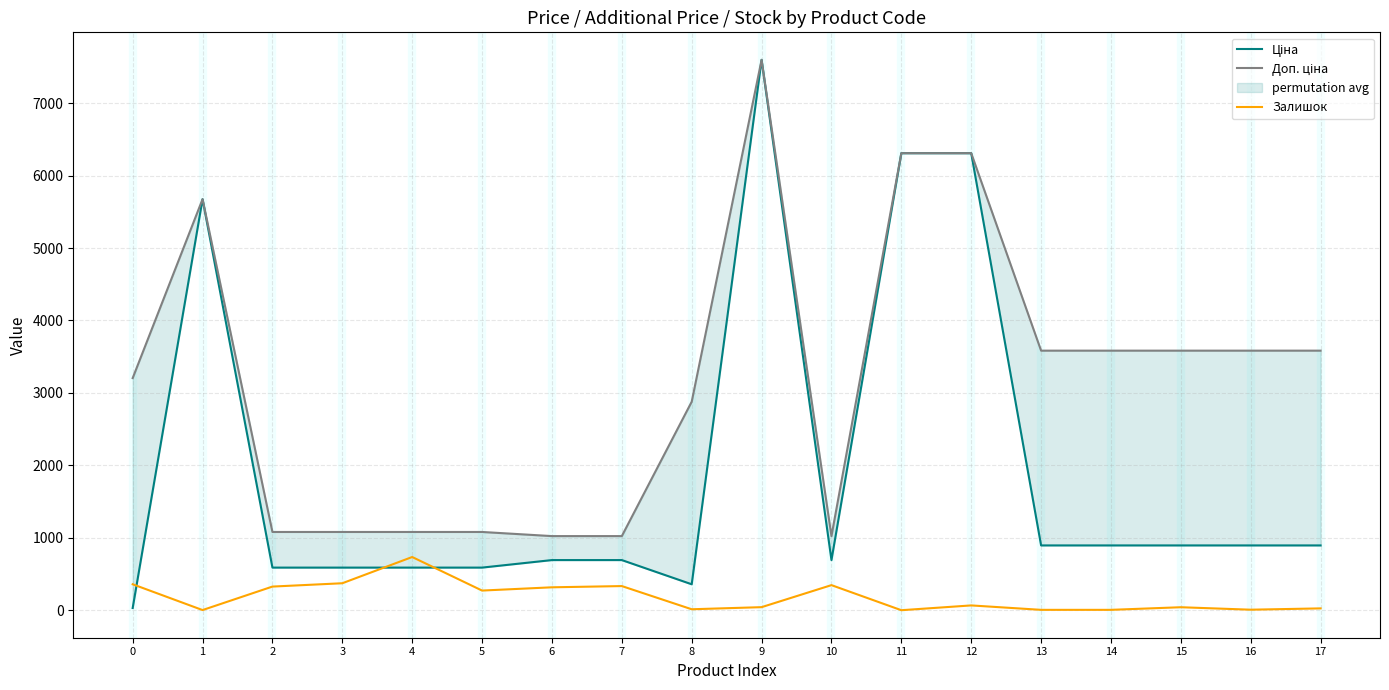

At how many categories does at least one series exceed 4638?

4